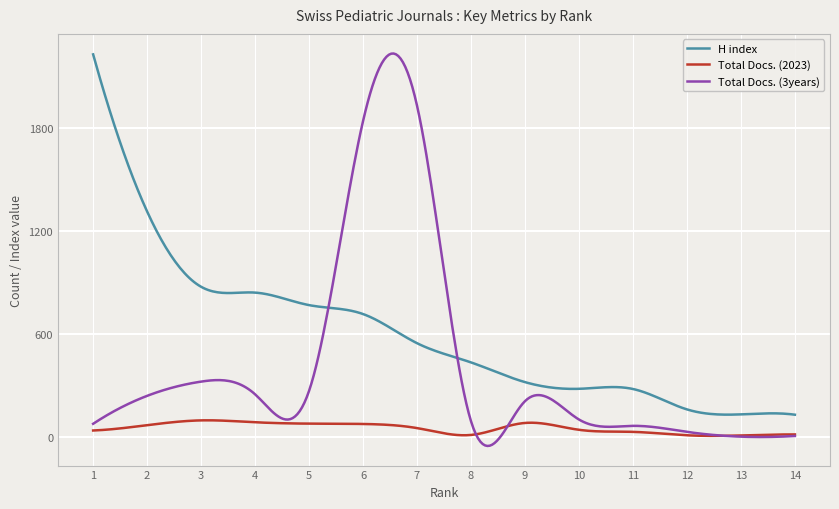

List the series in order of their overall mean, lowest first.

Total Docs. (2023), Total Docs. (3years), H index